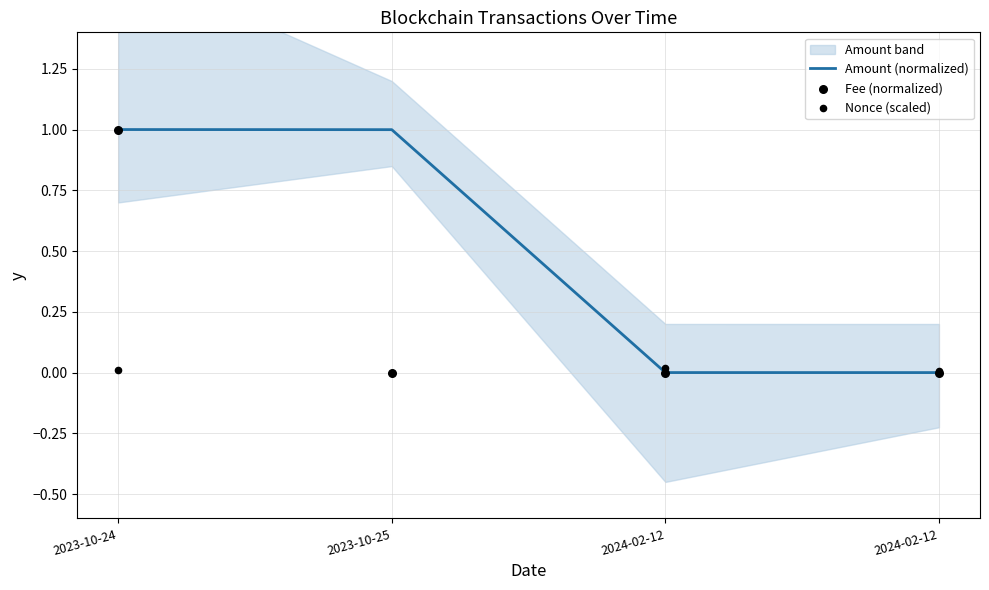

Which series has the largest total across all categories?

Amount (normalized)